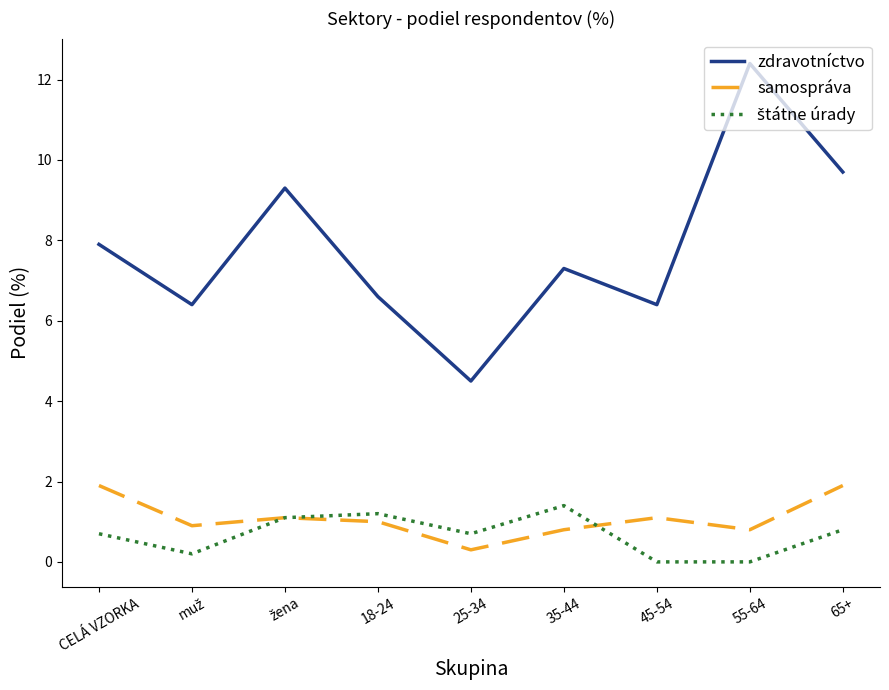

What is the sum of the zdravotníctvo values at CELÁ VZORKA and 18-24?

14.5